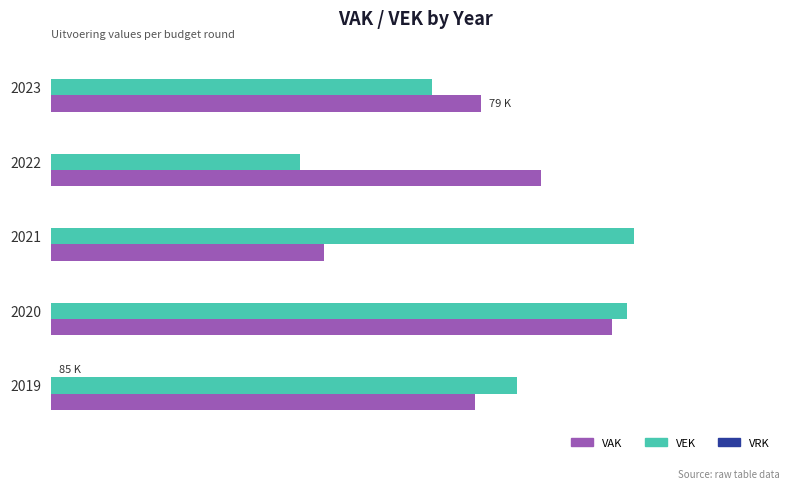

How many bars are there in each group?

3